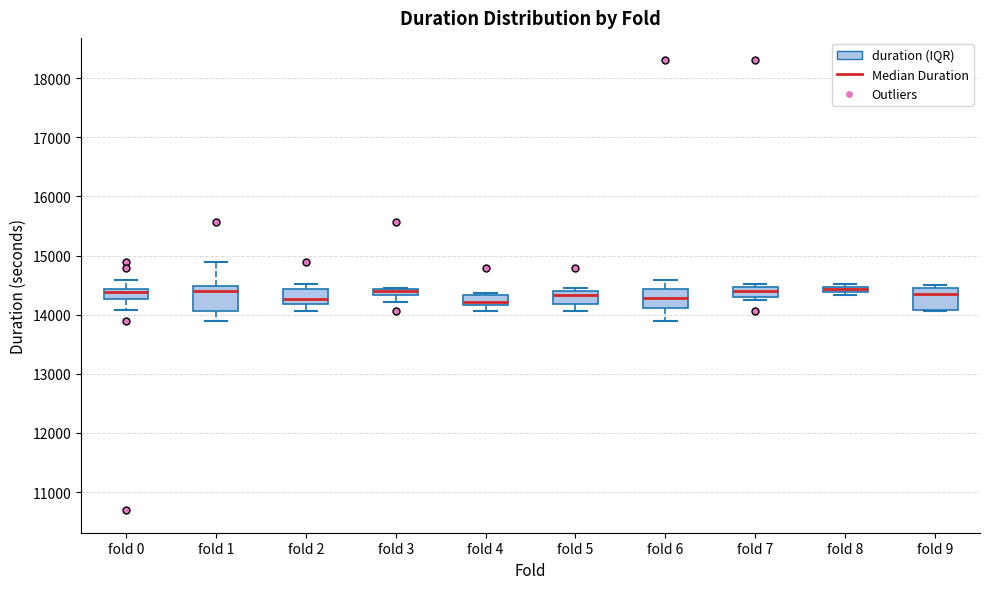

Where is the lower edge of the box for fold 8 on the y-axis? The values are not printed on the chart, so give them approximately, as read against the axis.

14400